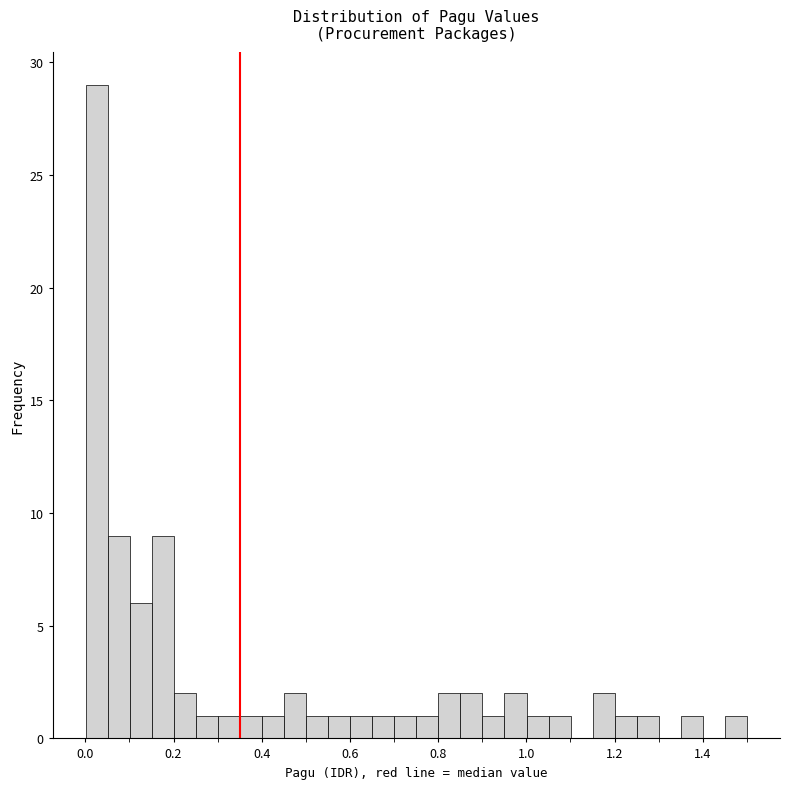

Around what value on the x-axis is the tallest bar? Give the approximate position of its centre, as read against the axis.

0.02